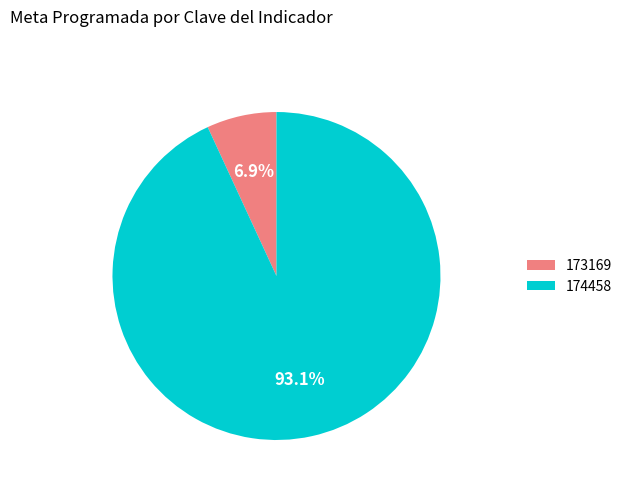

How many segments does this pie chart have?

2